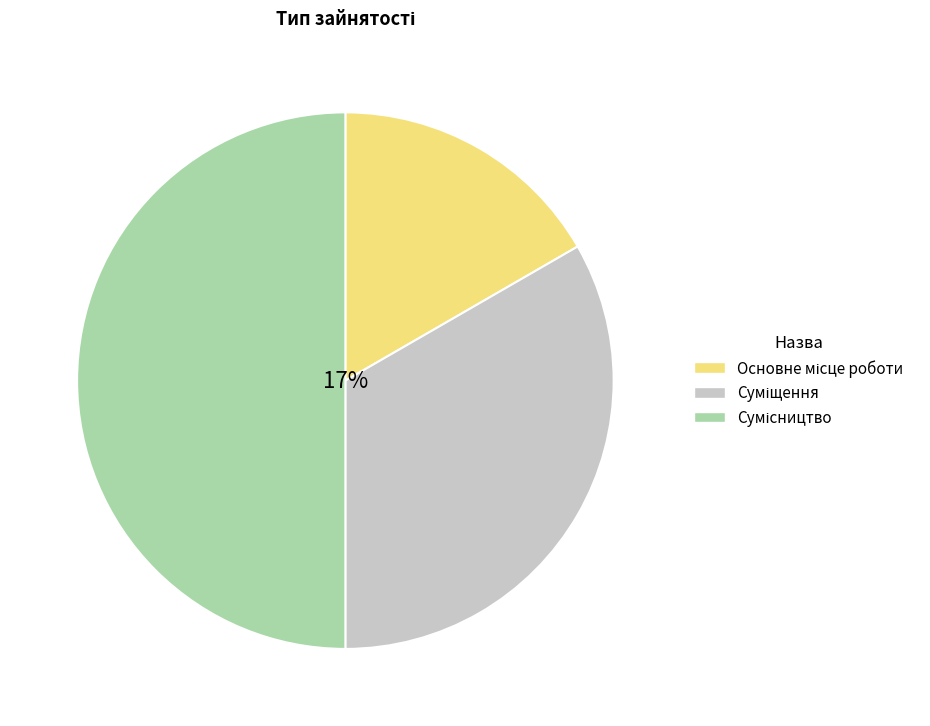

What percentage do Сумісництво and Суміщення together represent?

83.3%